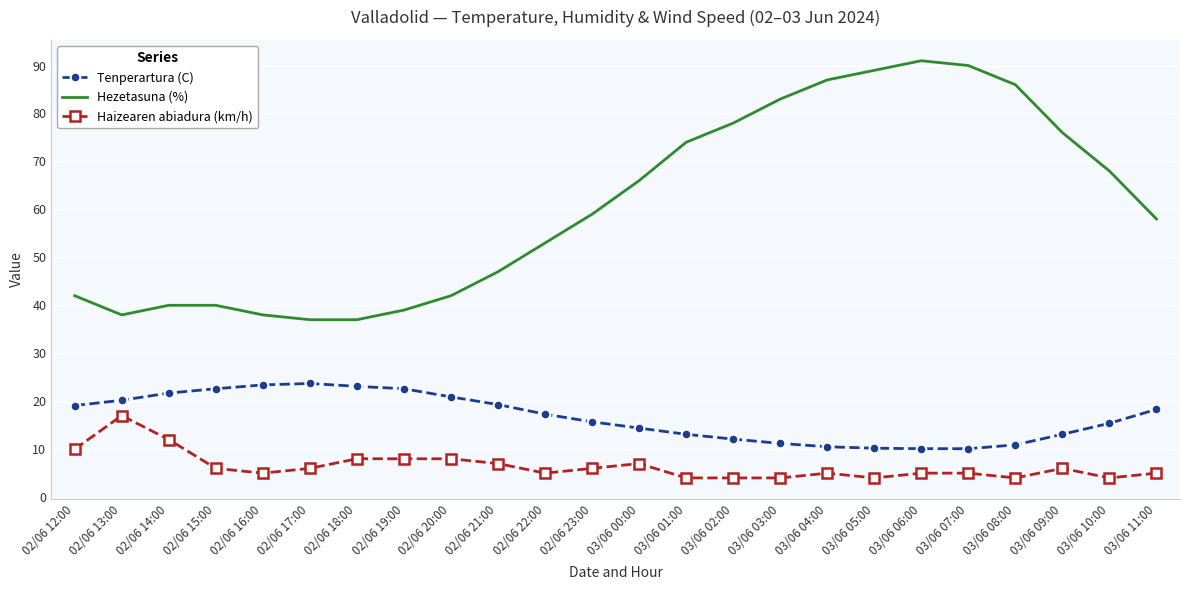

Which series has the widest spread of values?

Hezetasuna (%)